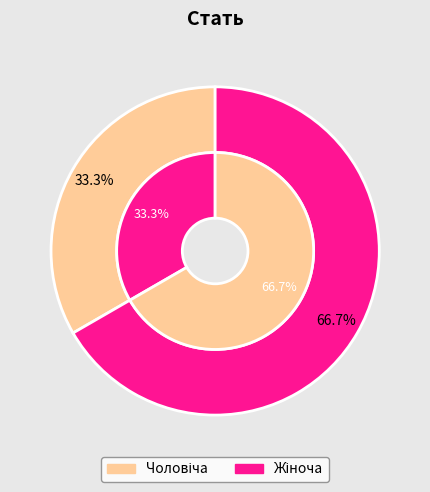

To the nearest percent, what percentage of the pie is Жіноча?

67%